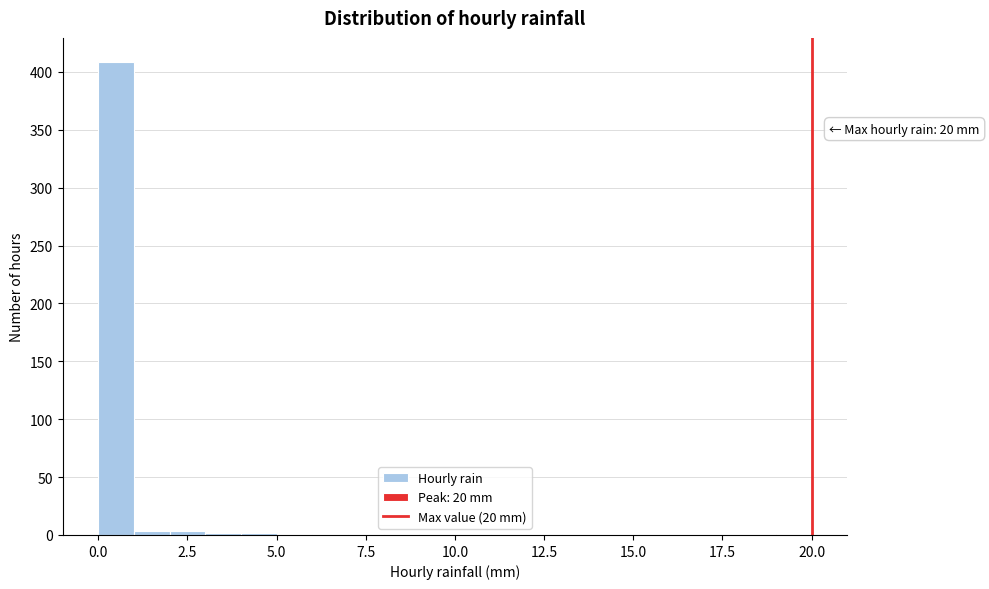

Read against the x-axis, roughly where is the centre of the tallest bar?

0.5